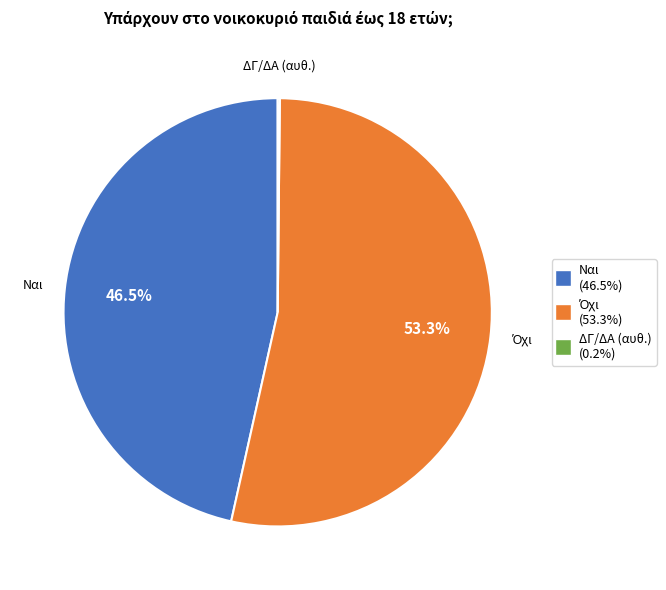

Is there any slice that represents more than half of the pie?

Yes